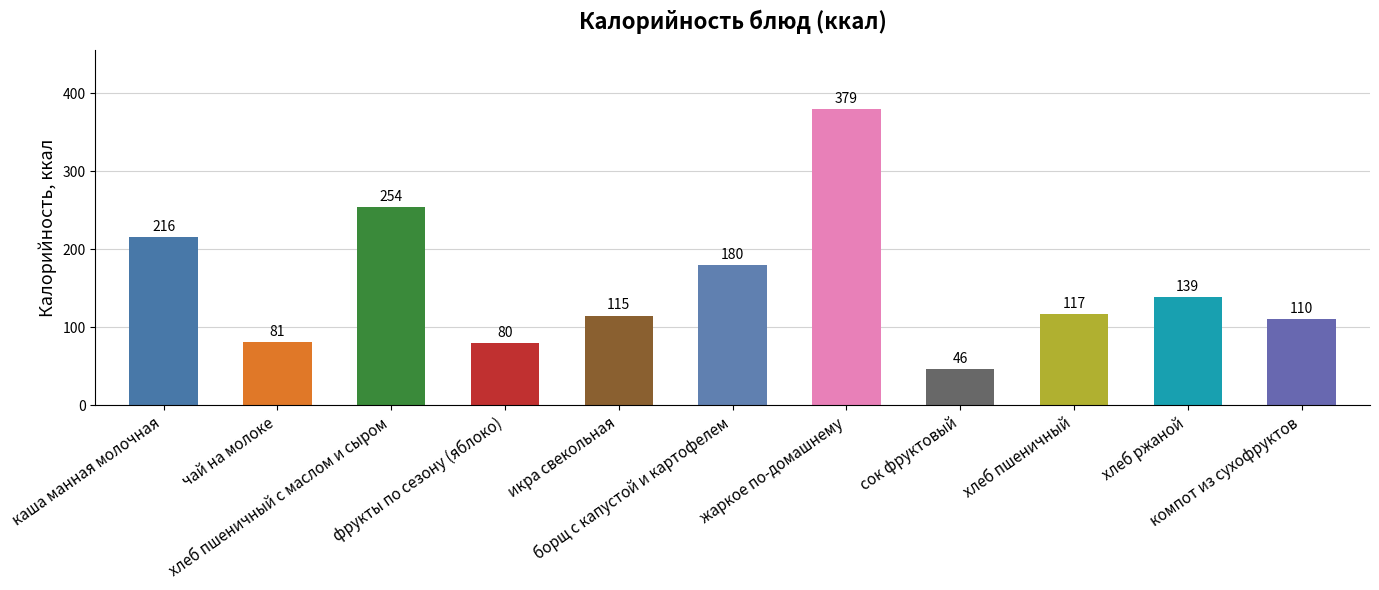

What is the sum of all values?

1717